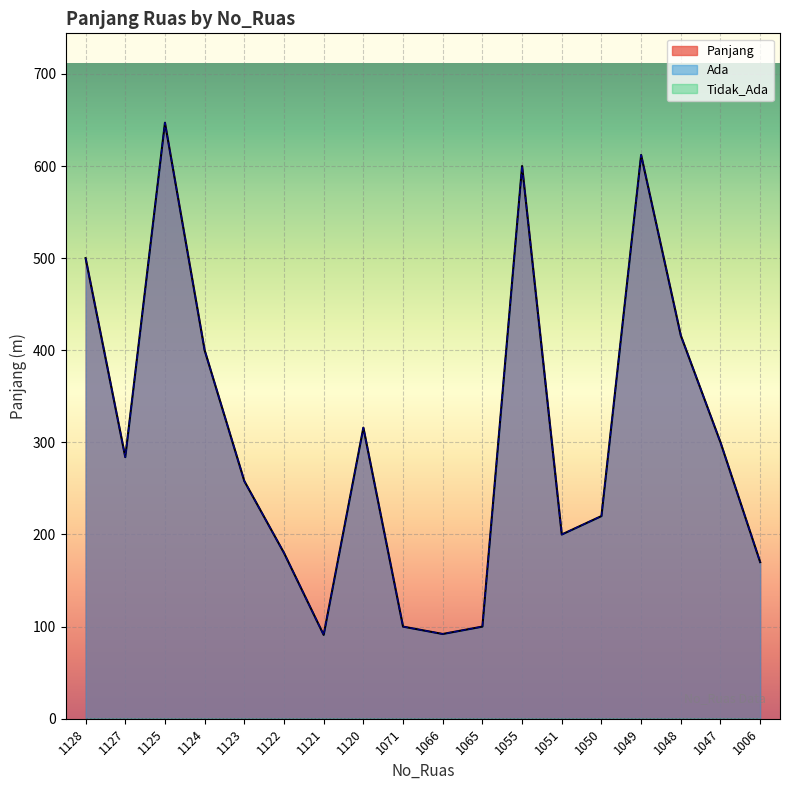

Between 1051 and 1050, which series saw the biggest shift?

Panjang